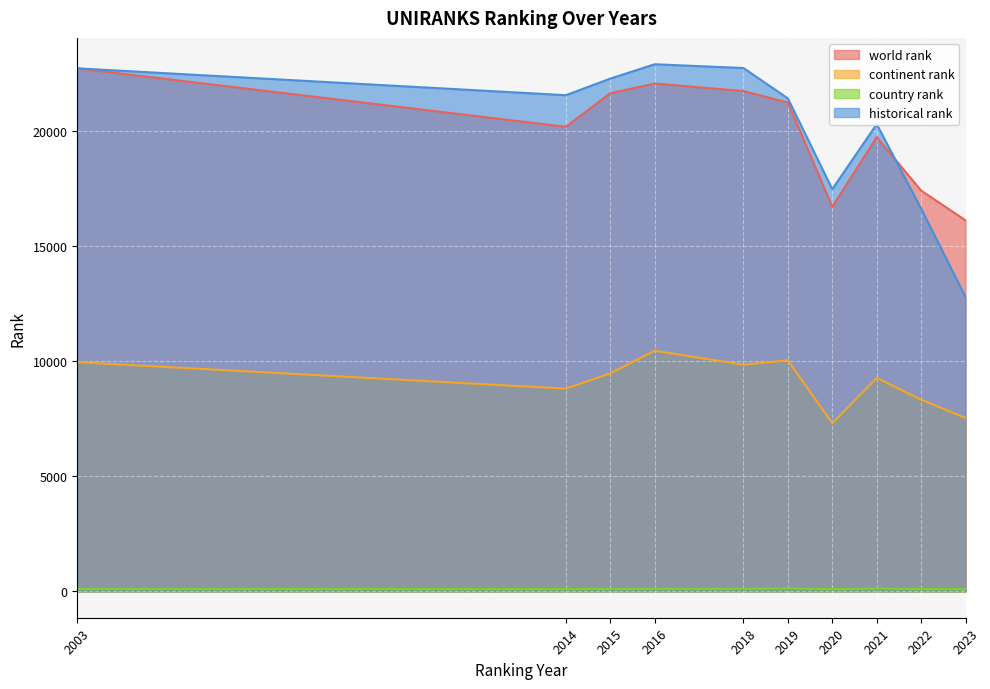

How many intersections are there between world rank and historical rank?

1